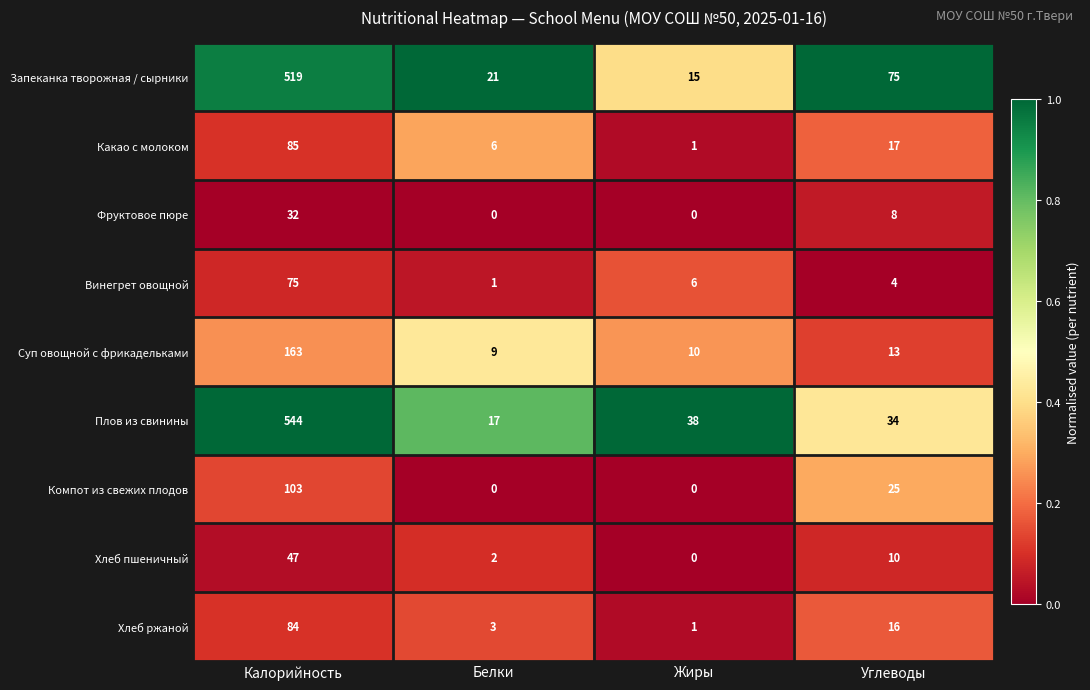

True or false: Плов из свинины has a value of 823 at Калорийность.

False